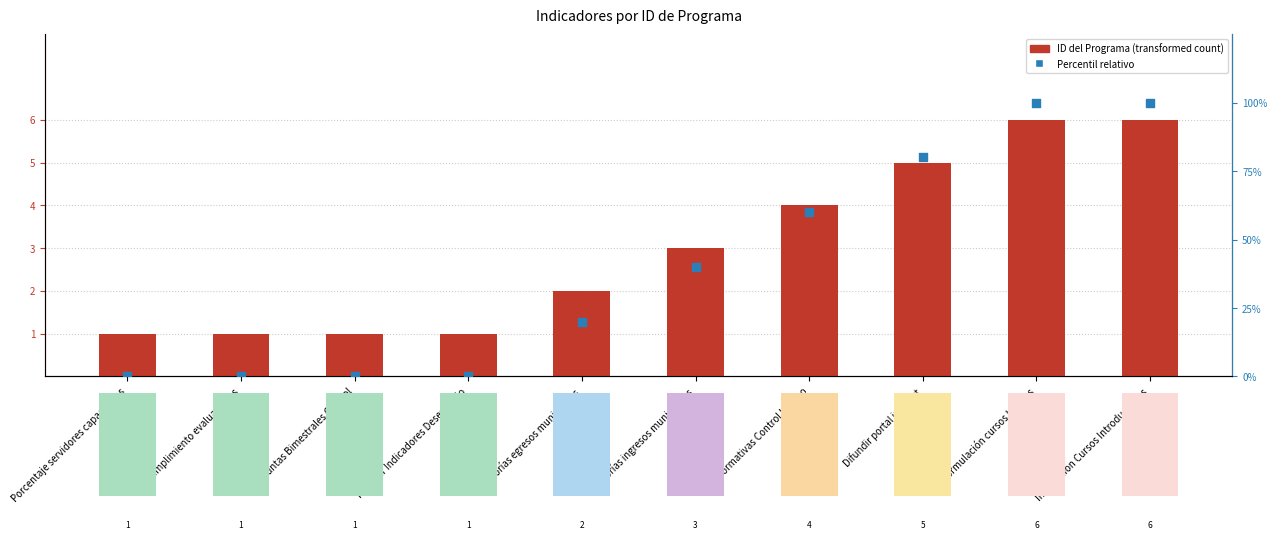

Which series has the largest total across all categories?

Percentil relativo